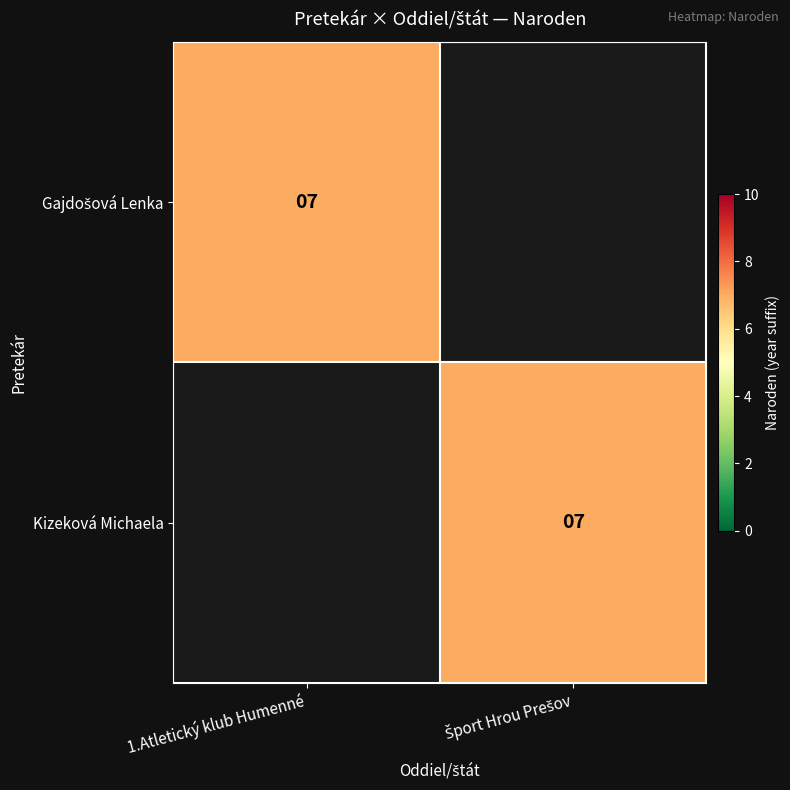

The value of Gajdošová Lenka at Šport Hrou Prešov is -4. True or false?

False